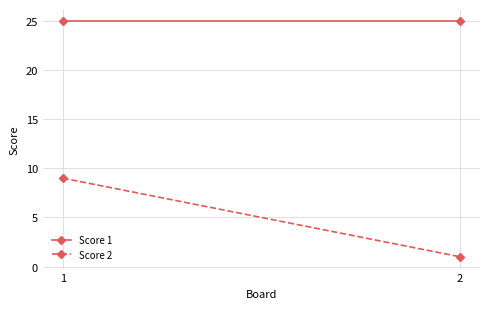

Which series has the widest spread of values?

Score 2